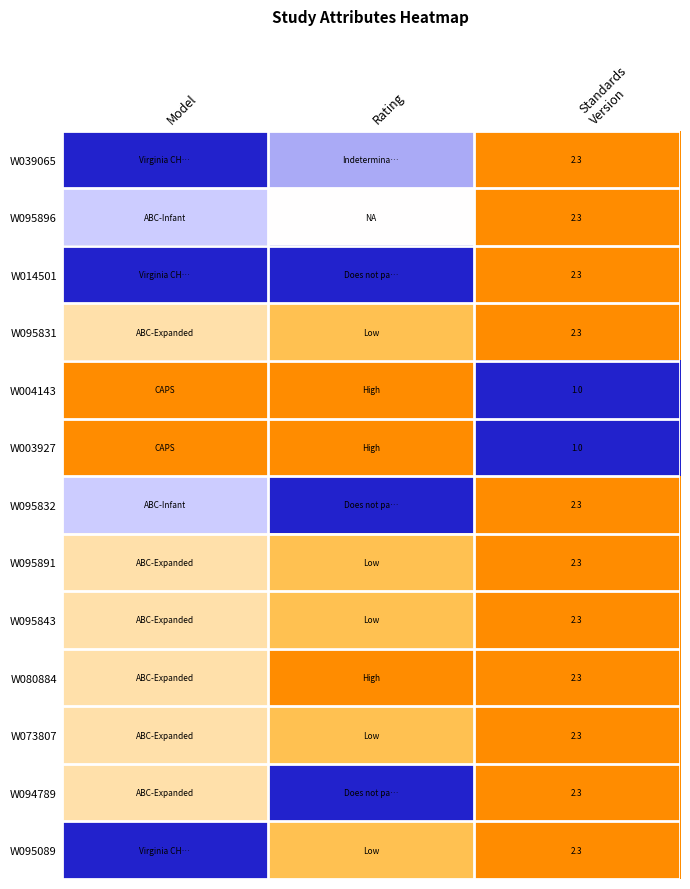

Which label corresponds to the largest value in the chart?

Standards
Version